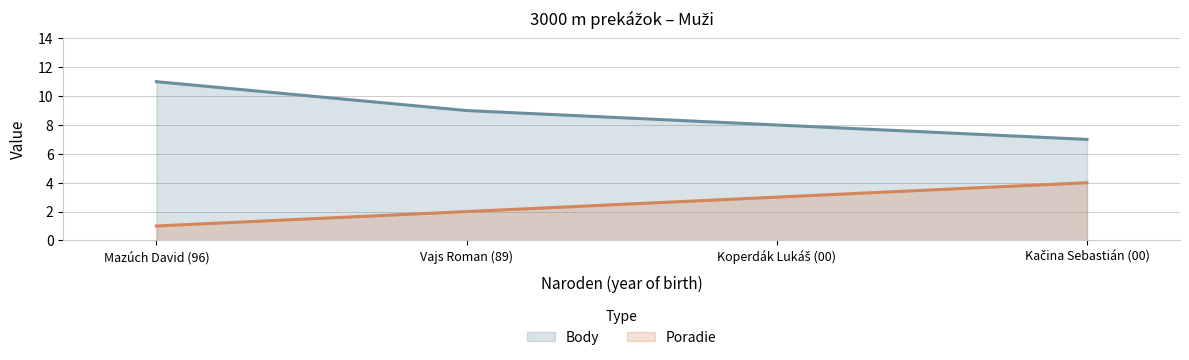

What is the difference between the maximum and minimum values in the Body series?

4